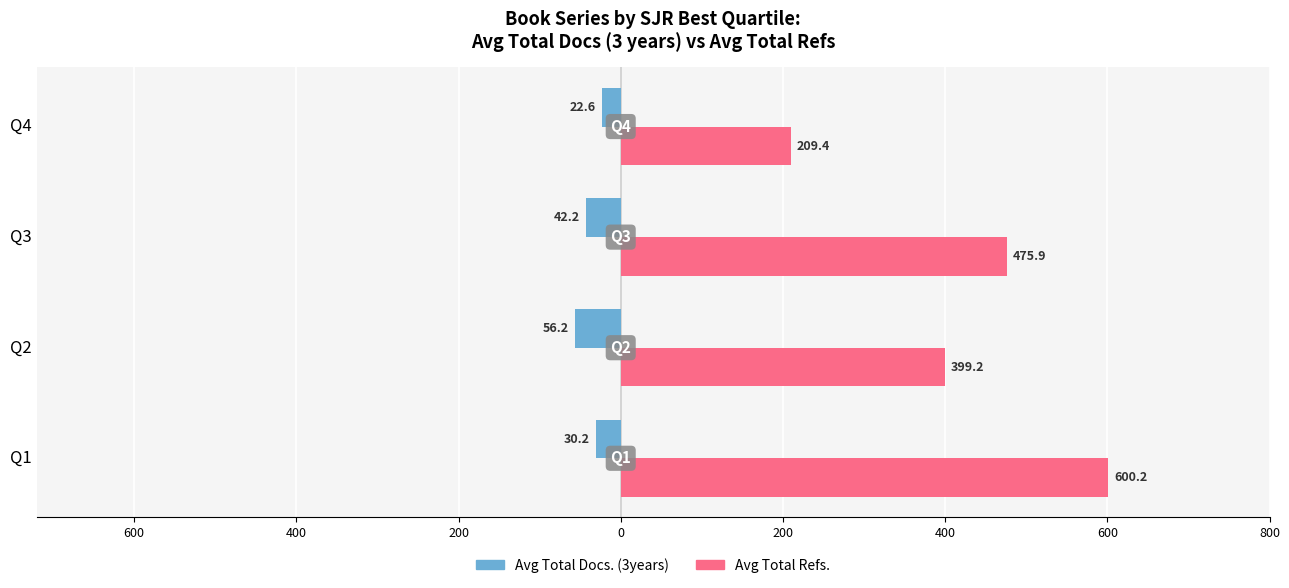

What are all the series names shown in the legend?

Avg Total Docs. (3years), Avg Total Refs.